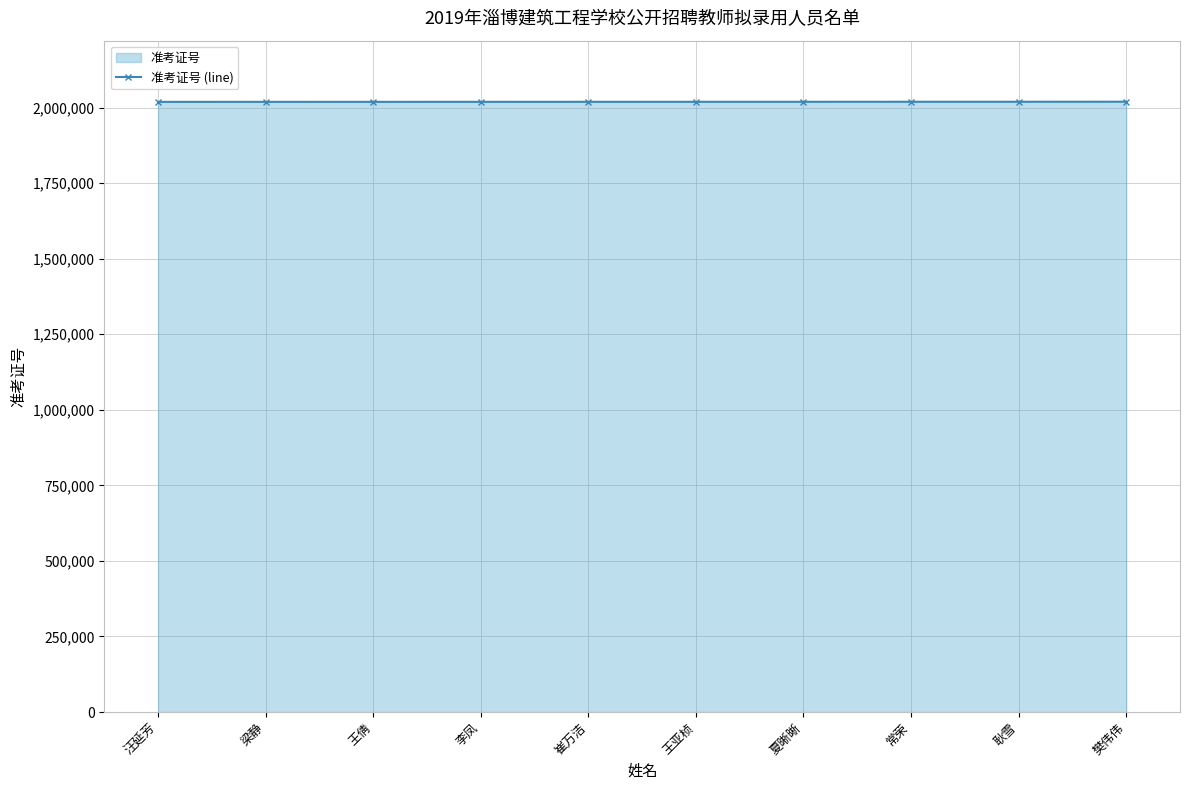

Between 王亚桢 and 常荣, which is larger?

常荣